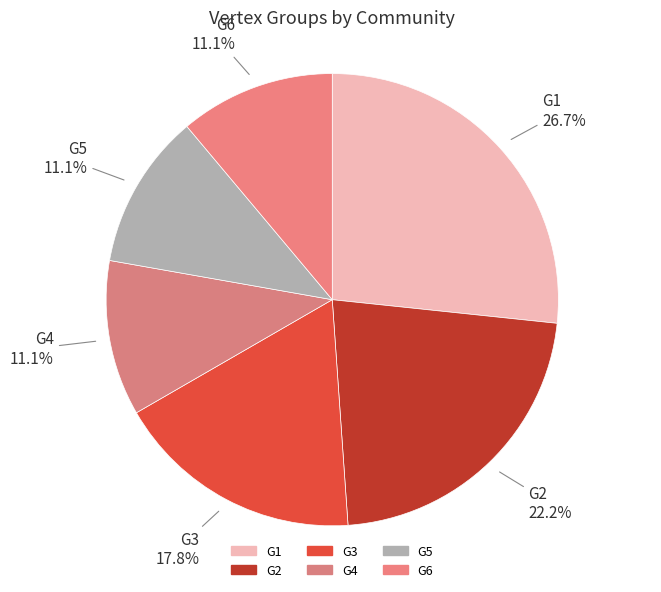

What percentage is the G2 slice, to the nearest percent?

22%